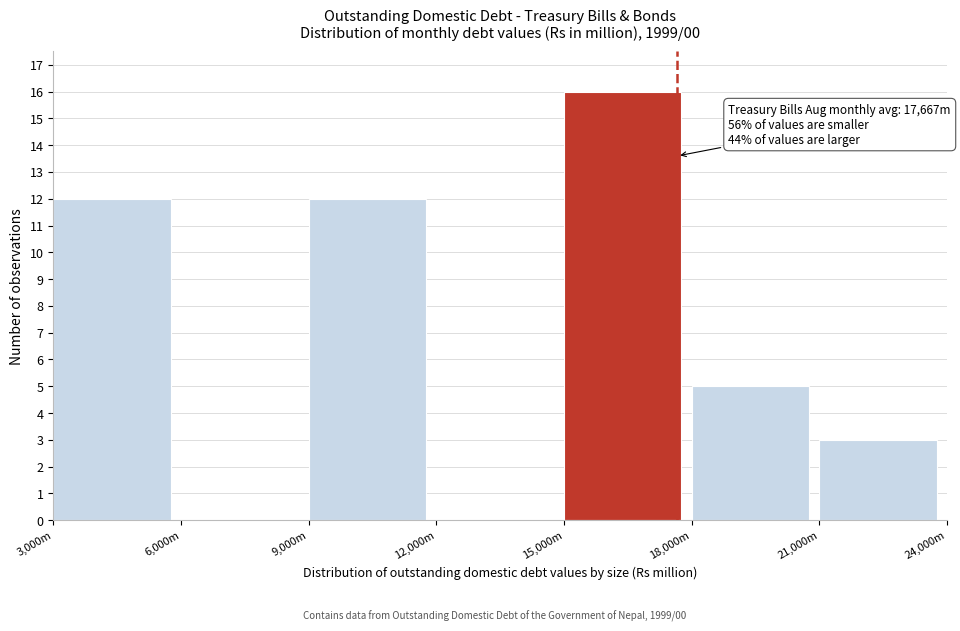

Reading left to right, list all the values displayed in this chart.

3,000m=12	6,000m=0	9,000m=12	12,000m=0	15,000m=16	18,000m=5	21,000m=3